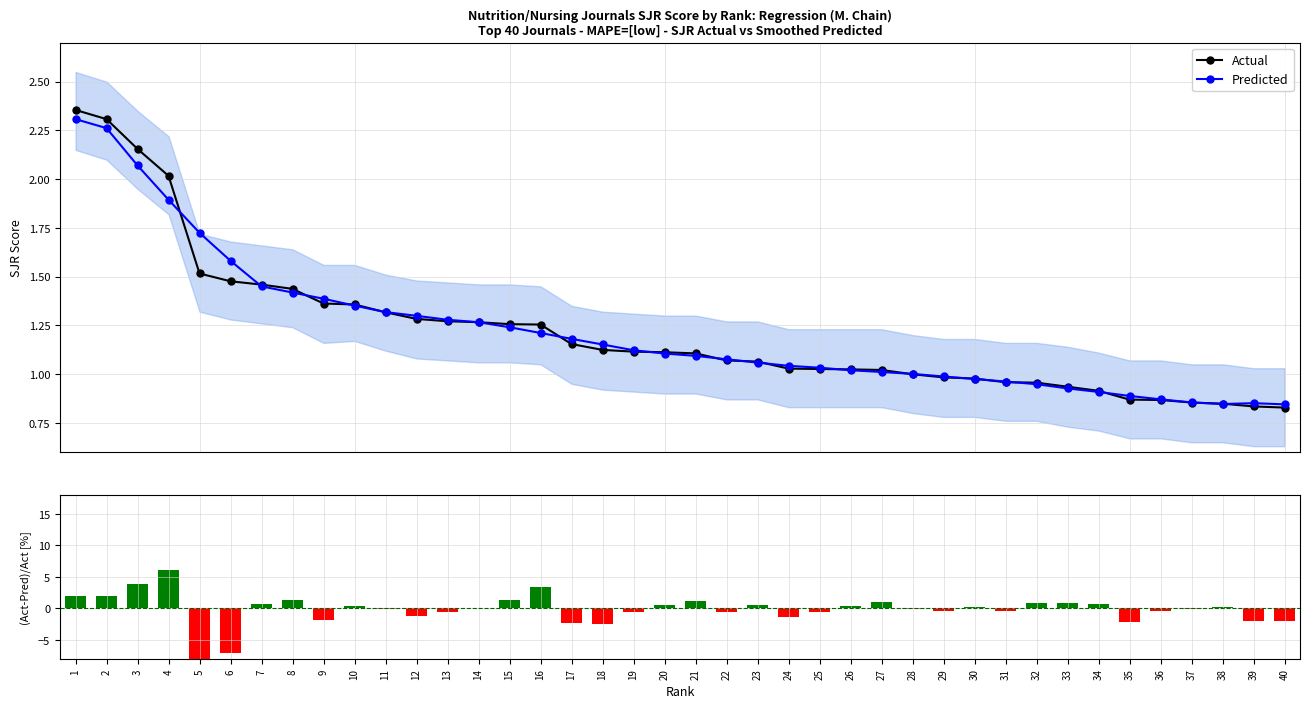

Does the chart contain stacked bars?

No